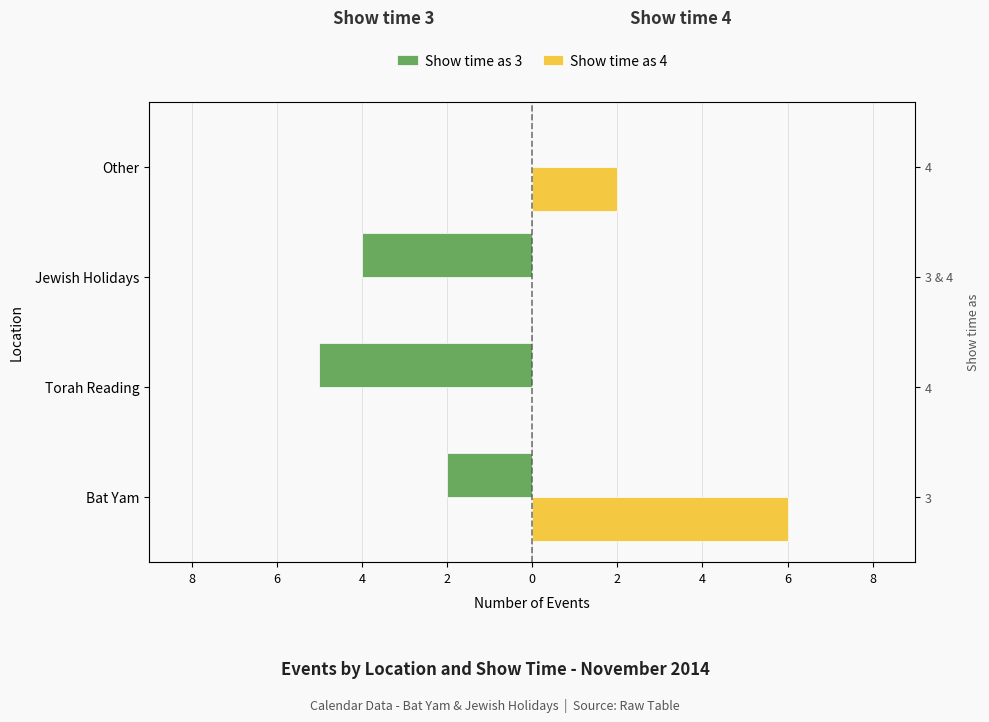

What are all the series names shown in the legend?

Show time as 3, Show time as 4